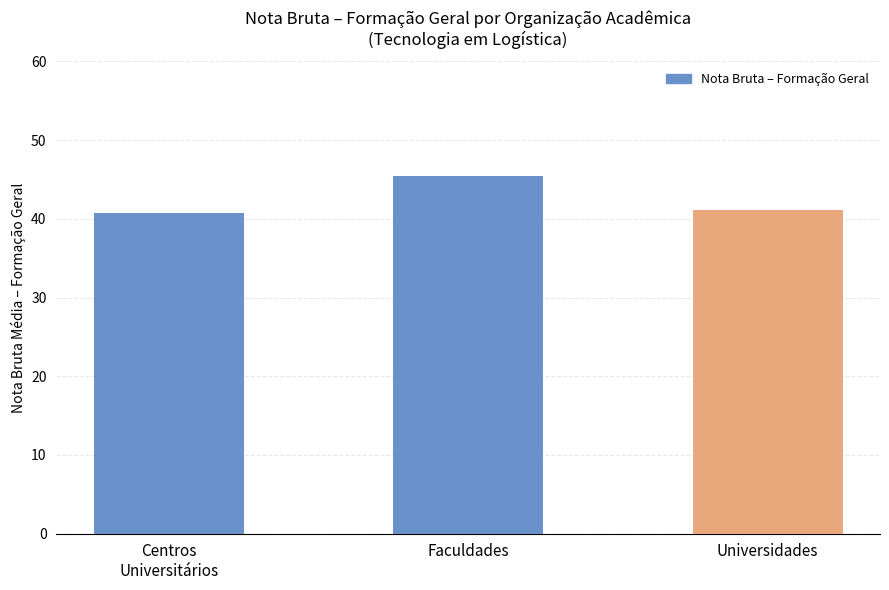

What is the ratio of the value at Universidades to the value at Centros
Universitários?

1.0